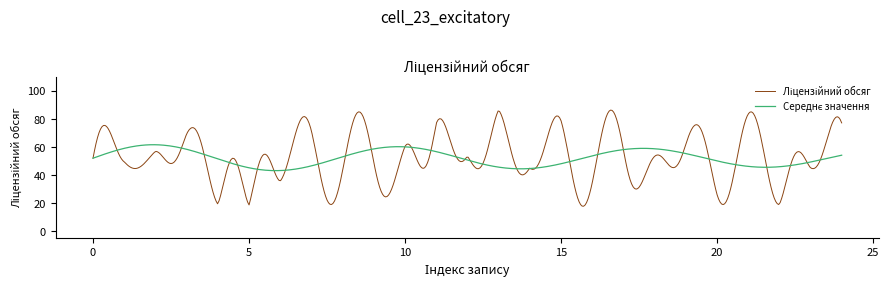

What is the minimum value shown in the chart?

17.5